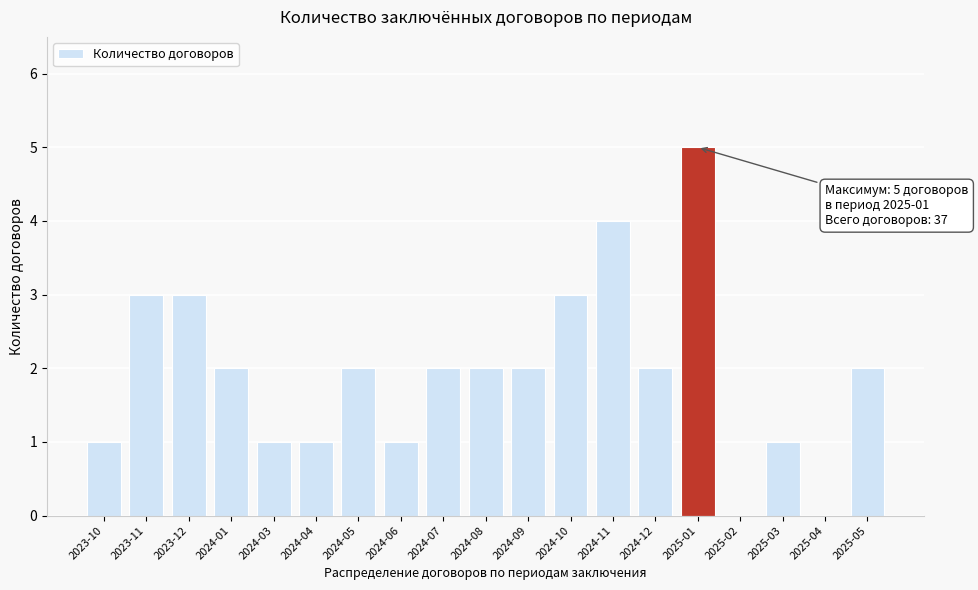

Reading left to right, list all the values displayed in this chart.

2023-10=1	2023-11=3	2023-12=3	2024-01=2	2024-03=1	2024-04=1	2024-05=2	2024-06=1	2024-07=2	2024-08=2	2024-09=2	2024-10=3	2024-11=4	2024-12=2	2025-01=5	2025-02=0	2025-03=1	2025-04=0	2025-05=2